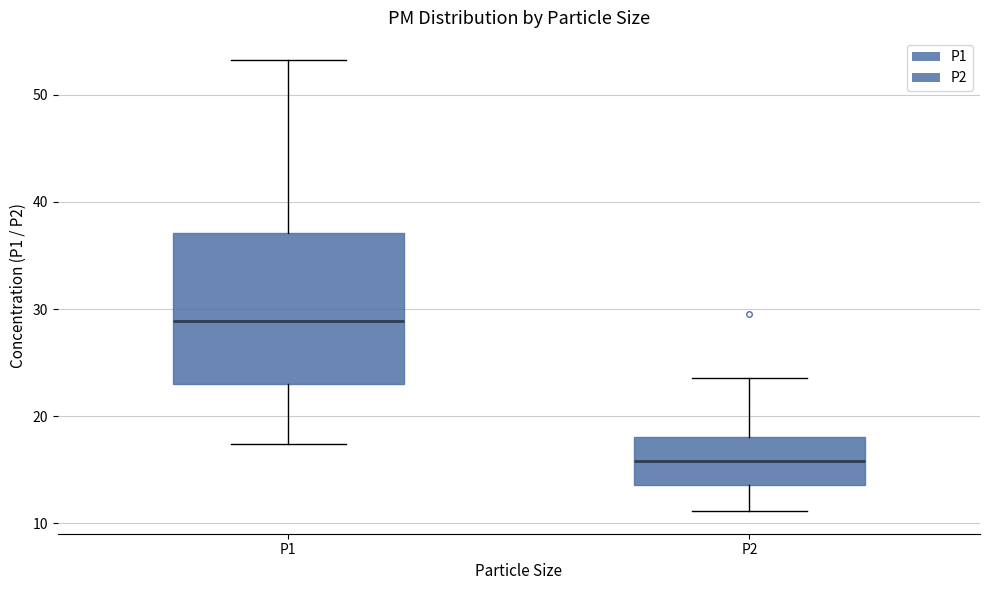

Reading left to right, transcribe this box plot: for each box, give where its median line is, the range the box spans, and where its two whiskers end, as read against the y-axis. The values are not printed on the chart, so give them approximately, as read against the axis.

P1: median 29, box 23 to 37, whiskers 17 to 53
P2: median 16, box 14 to 18, whiskers 11 to 24